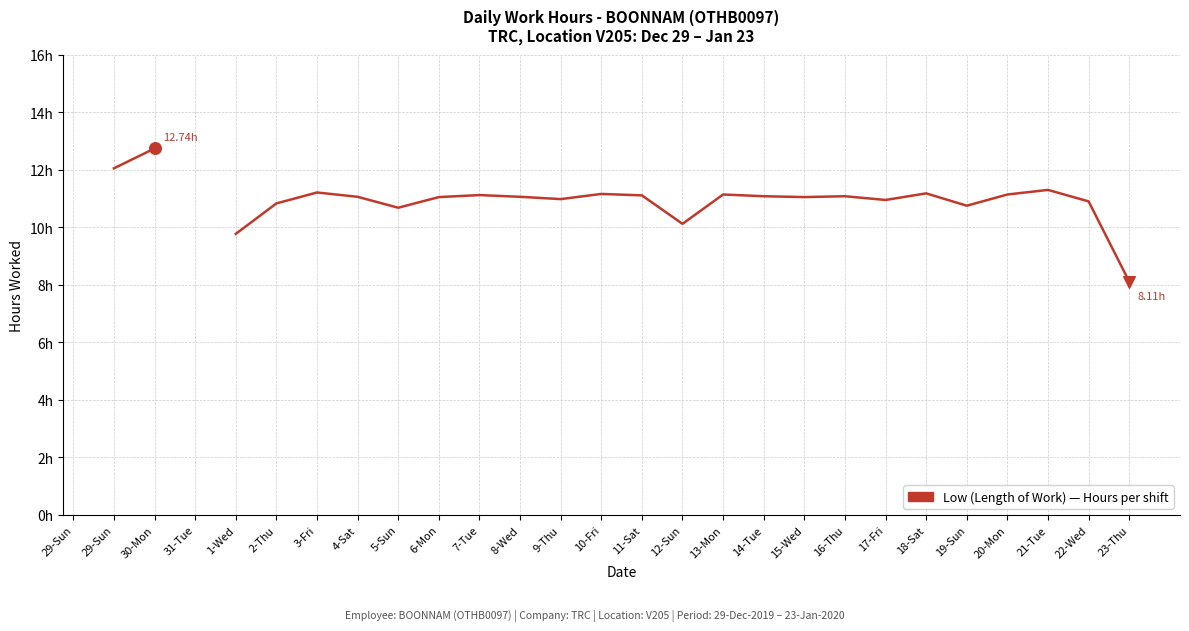

What is the ratio of the value at 15-Wed to the value at 23-Thu?

1.4